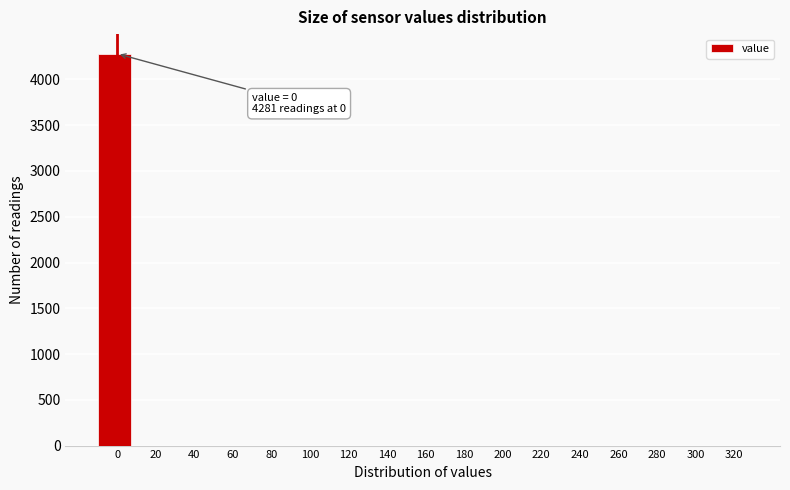

Reading right to left, extract all data points from this chart.

320=0	300=0	280=0	260=0	240=0	220=0	200=0	180=0	160=0	140=0	120=0	100=0	80=0	60=0	40=0	20=0	0=4281